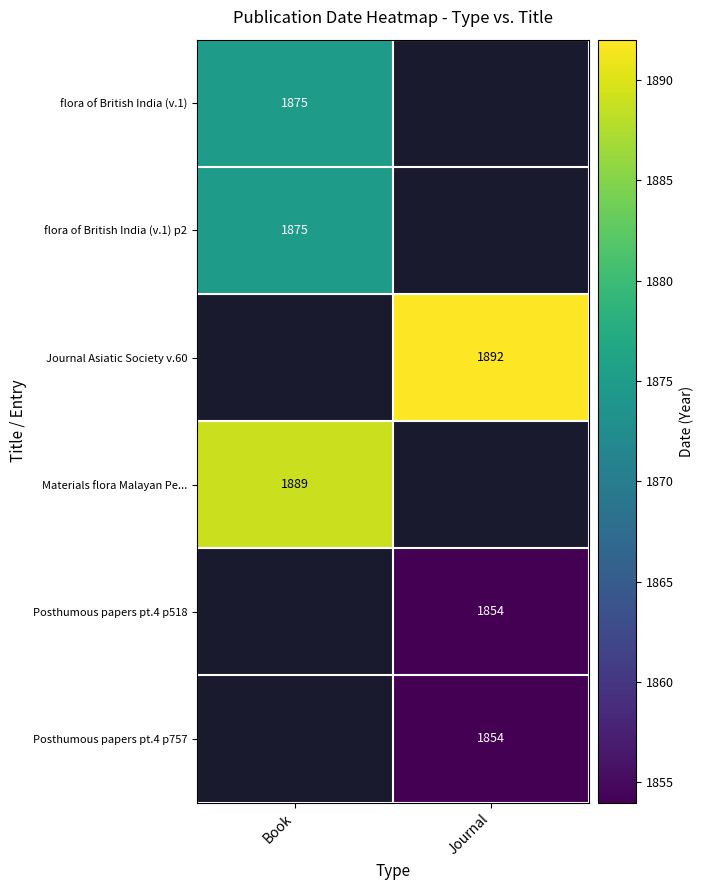

True or false: Journal Asiatic Society v.60 has a value of 746 at Journal.

False